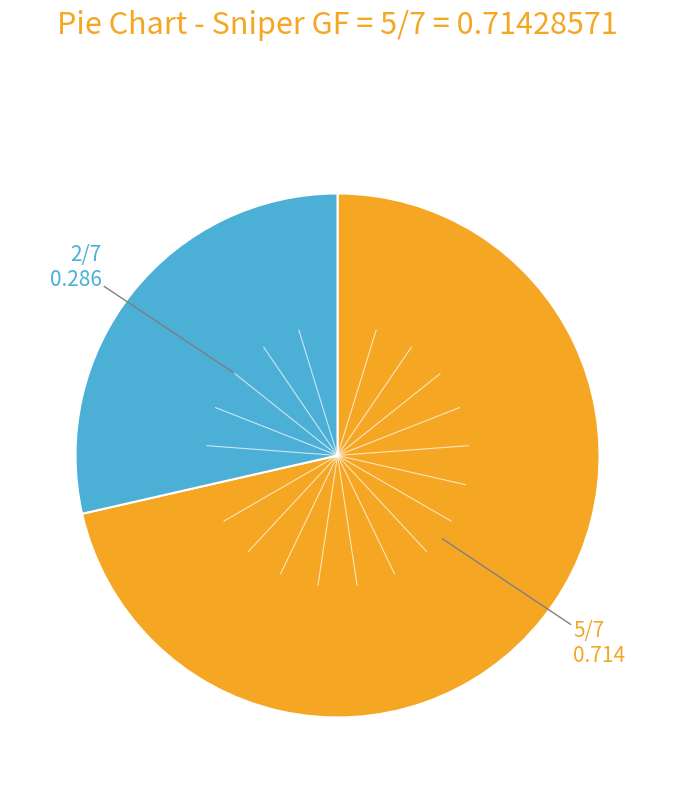

Is there a majority slice in this chart?

Yes